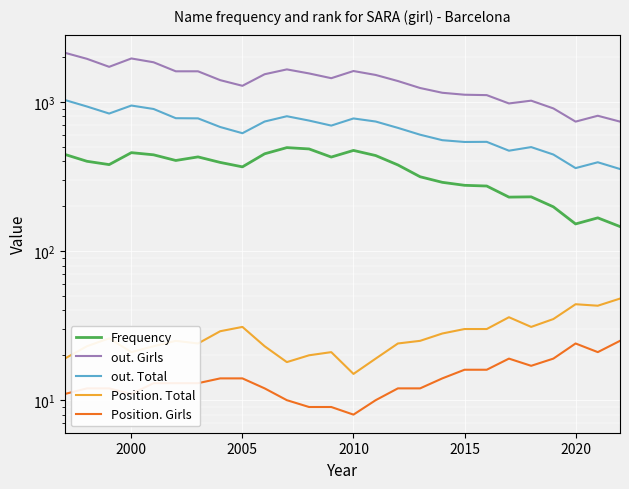

List the series in order of their peak value, lowest first.

Position. Girls, Position. Total, Frequency, out. Total, out. Girls